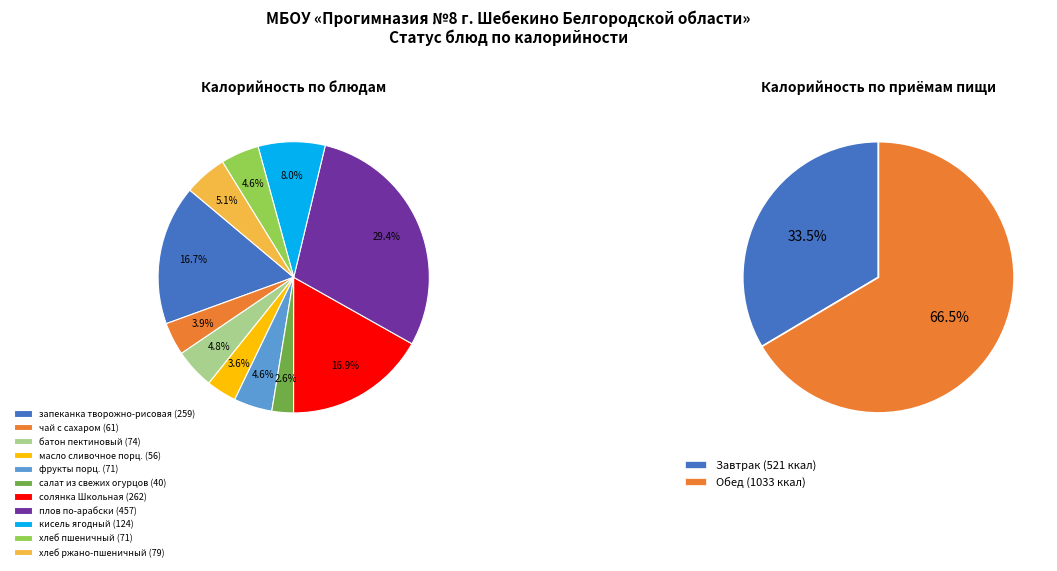

Which slice is the smallest?

салат из свежих огурцов